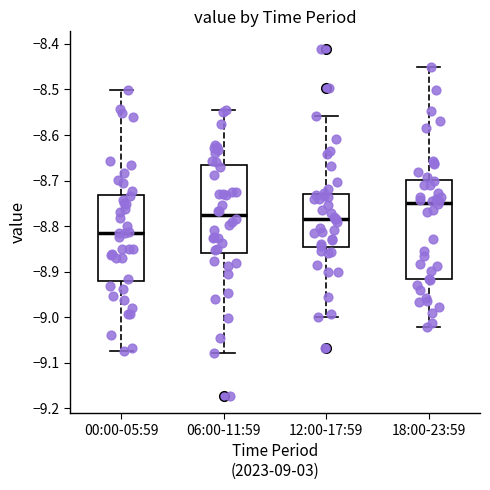

Where is the upper edge of the box for 00:00-05:59 on the y-axis? The values are not printed on the chart, so give them approximately, as read against the axis.

-8.73